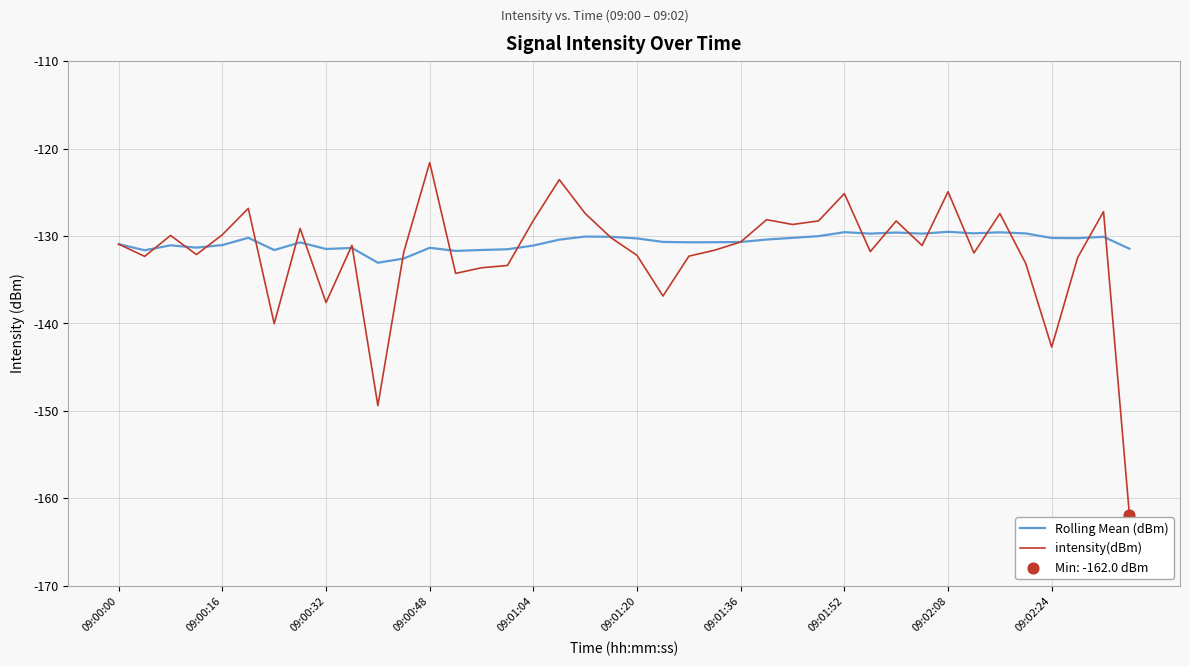

Which series has the widest spread of values?

intensity(dBm)